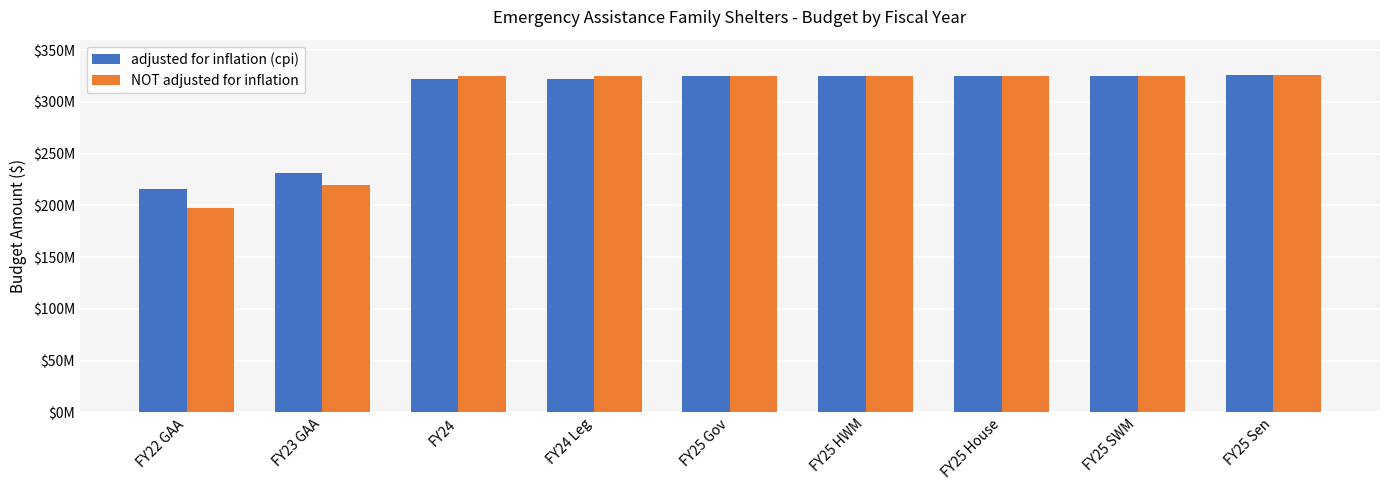

Does the chart contain stacked bars?

No